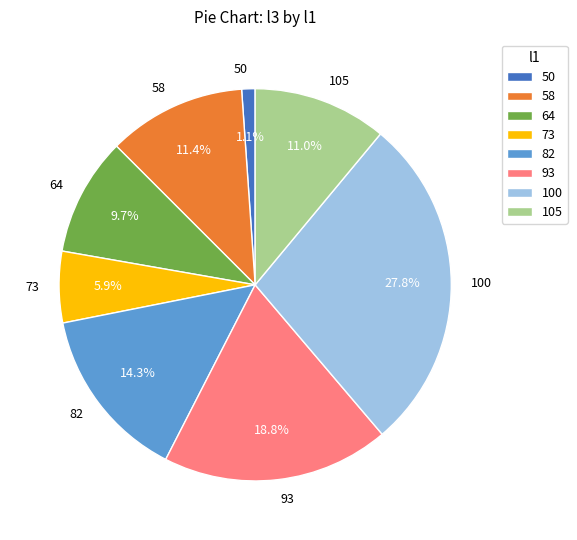

Does any single category account for the majority?

No